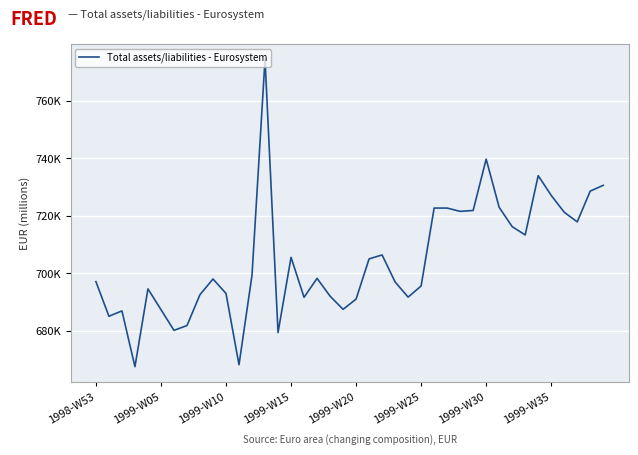

Rank the categories by value from highest to lowest.

13, 30, 34, 39, 38, 35, 31, 26, 27, 29, 28, 36, 37, 32, 33, 22, 15, 21, 12, 17, 9, 1998-W53, 23, 25, 1999-W20, 10, 8, 18, 24, 16, 20, 19, 1999-W25, 1999-W10, 1999-W05, 1999-W35, 1999-W30, 14, 11, 1999-W15